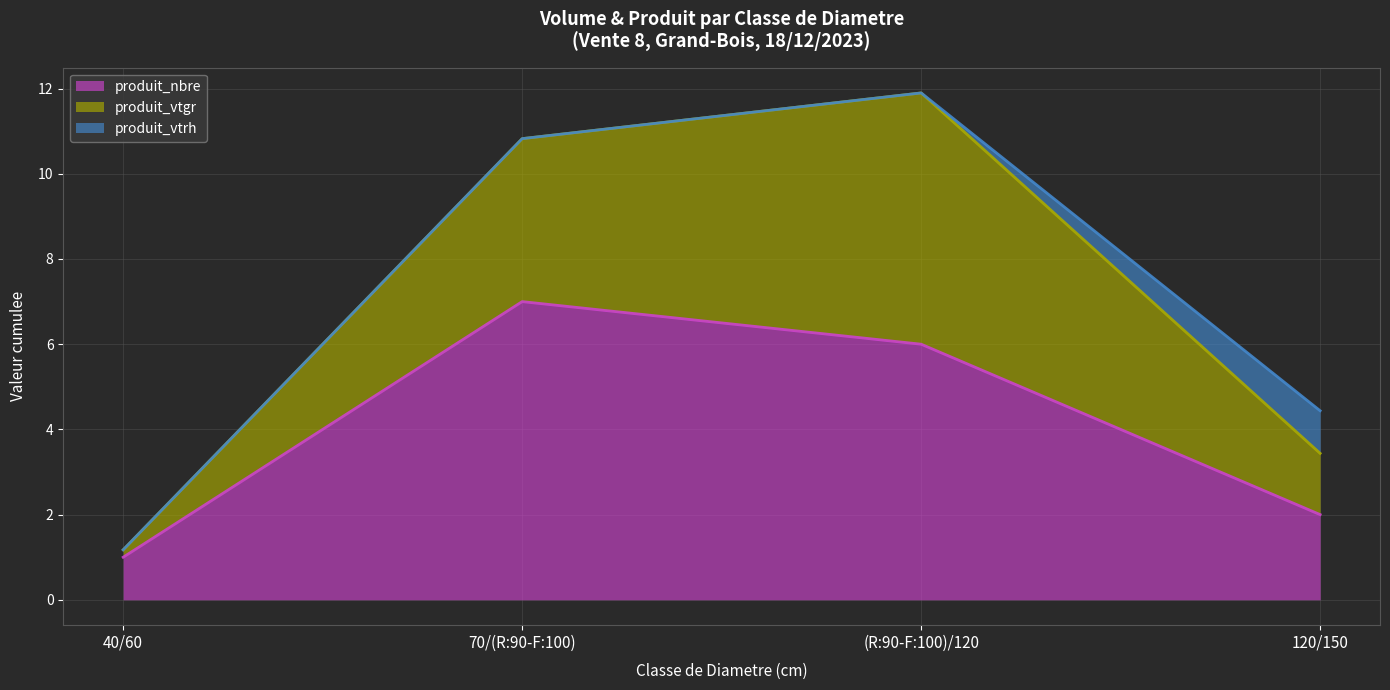

What is the total value across all series at 120/150?

4.4